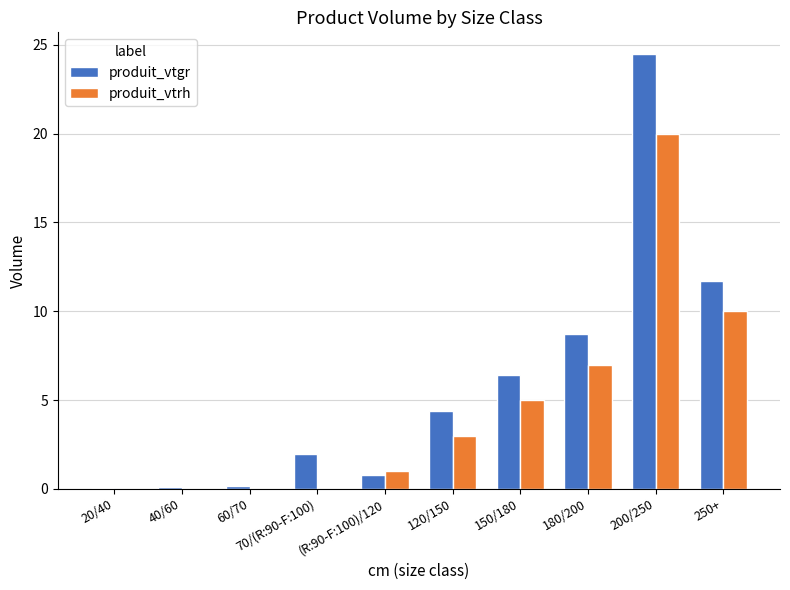

Count the number of data series in this chart.

2